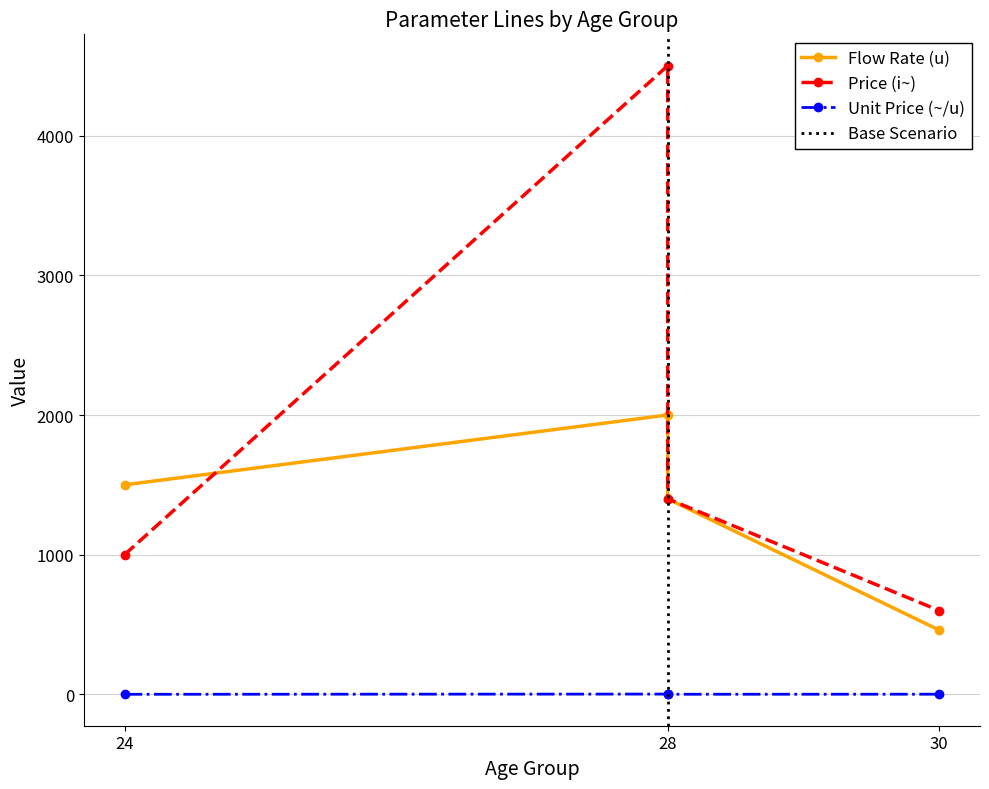

What is the maximum value for Flow Rate (u)?

2000.0